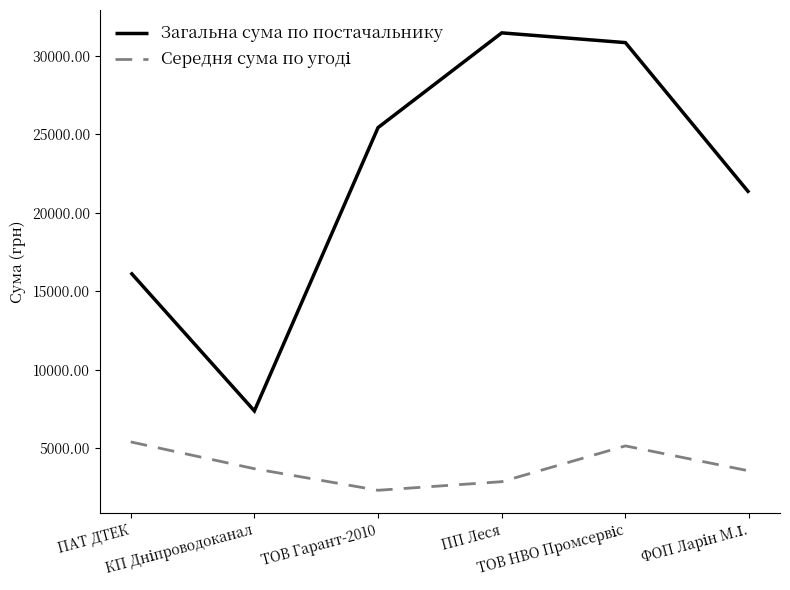

Which series has the widest spread of values?

Загальна сума по постачальнику